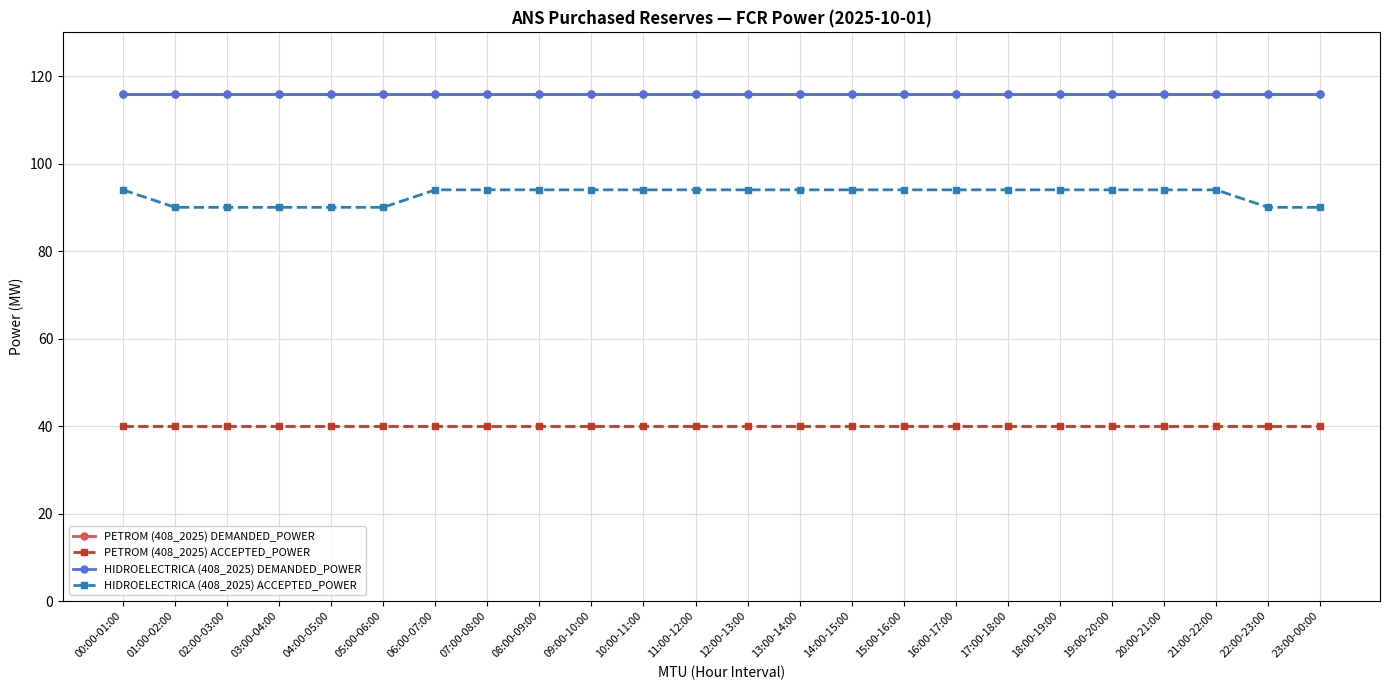

Is this an area chart (filled region under the line)?

No